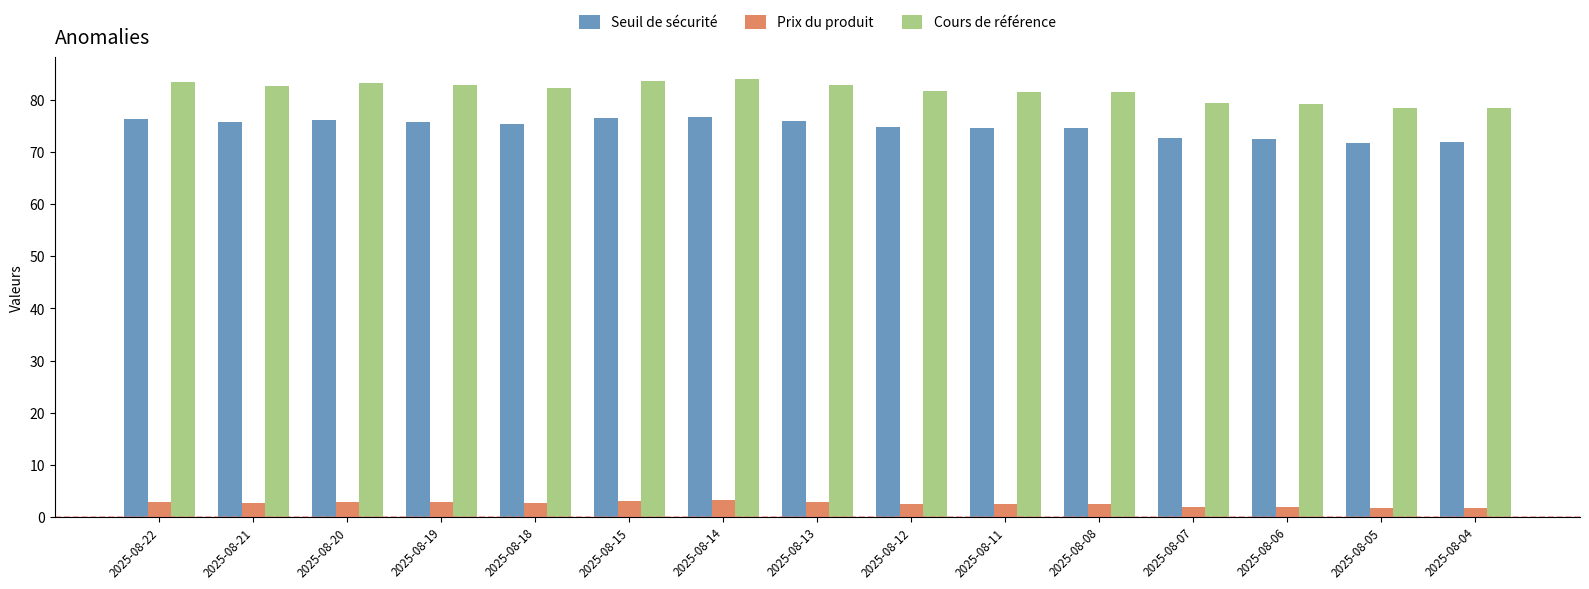

The Cours de référence series shows 38.1 at 2025-08-19. True or false?

False